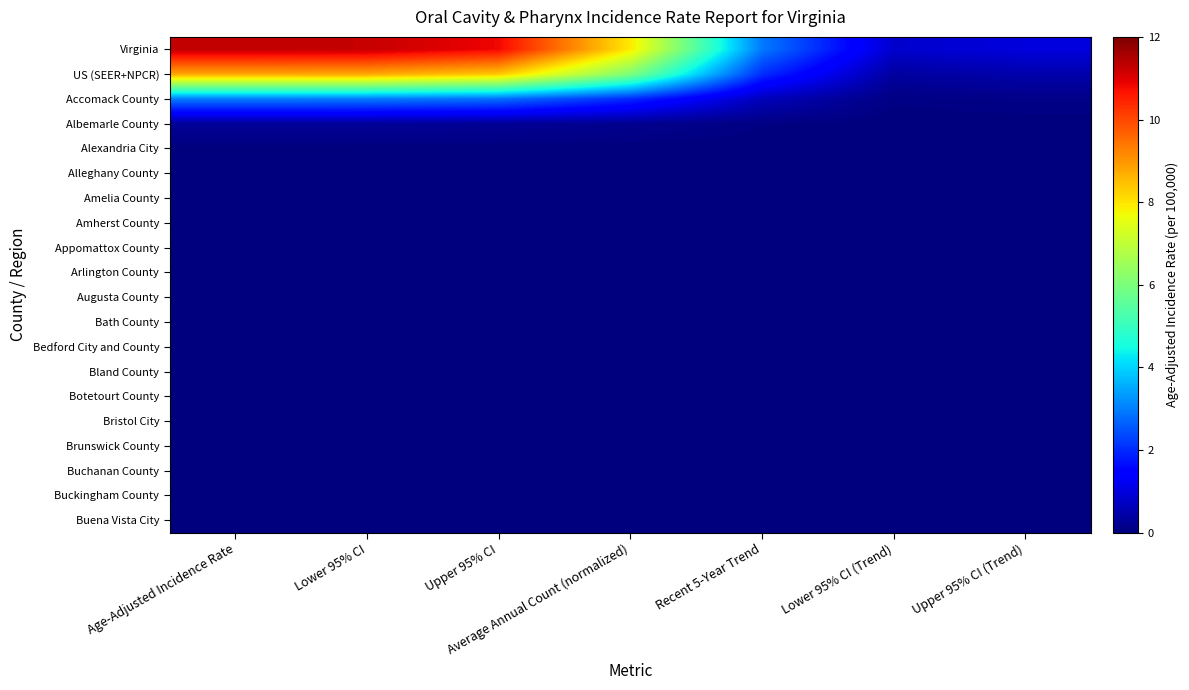

List the series in order of their peak value, lowest first.

Alleghany County, Amelia County, Amherst County, Appomattox County, Arlington County, Augusta County, Bath County, Bedford City and County, Bland County, Botetourt County, Bristol City, Brunswick County, Buchanan County, Buckingham County, Buena Vista City, Alexandria City, Albemarle County, Accomack County, US (SEER+NPCR), Virginia